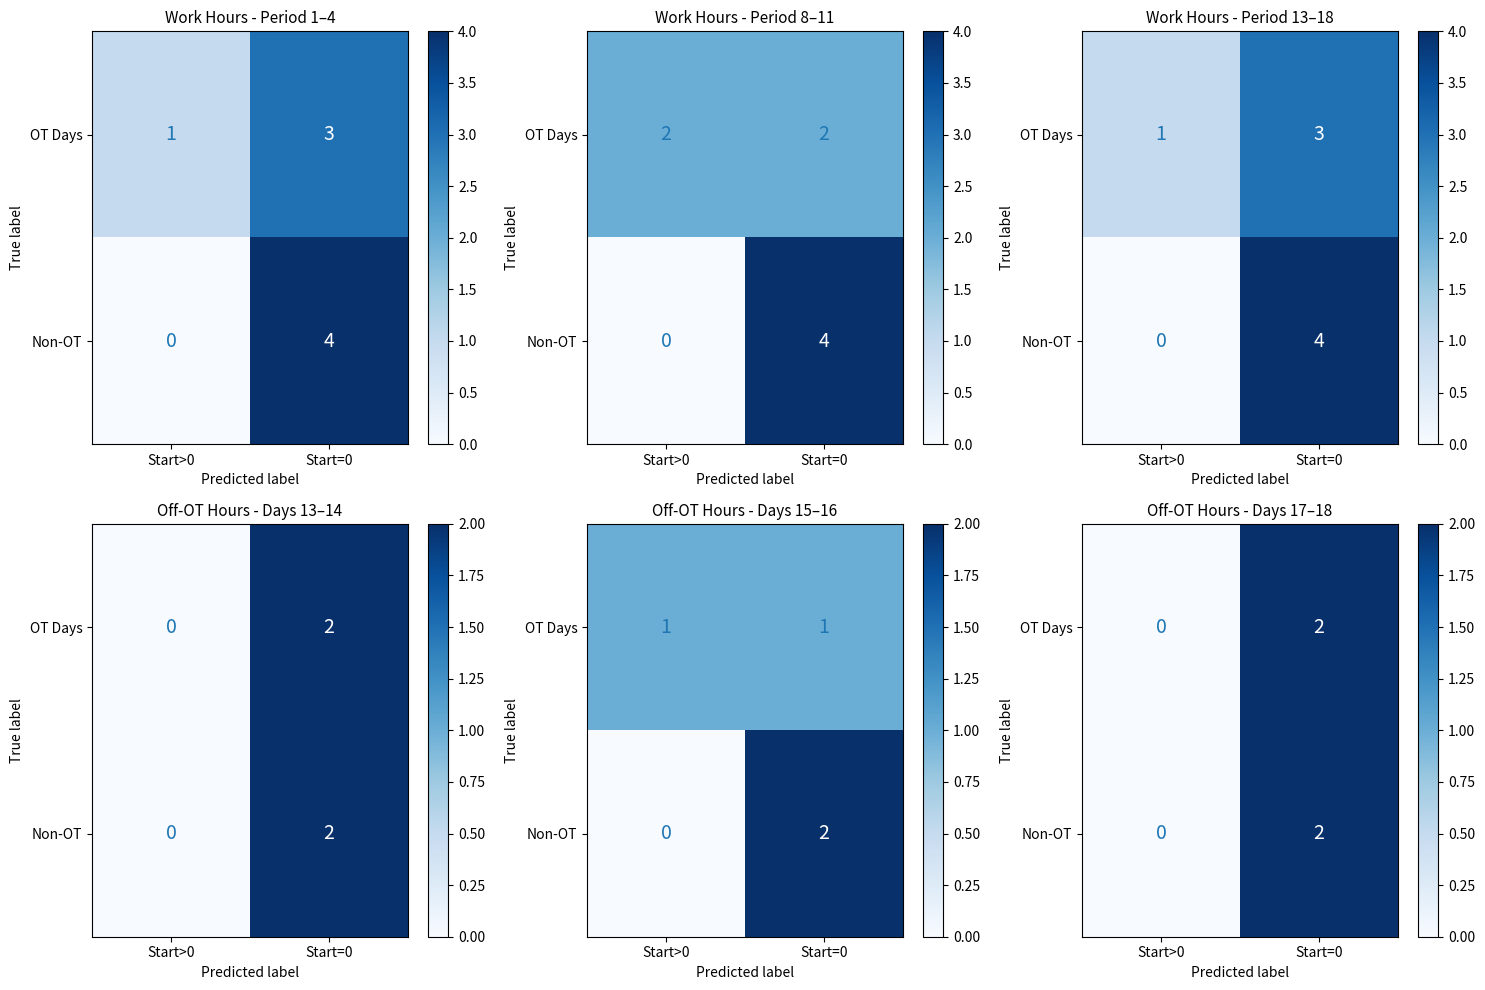

At which category is the sum across all series the highest?

Start=0